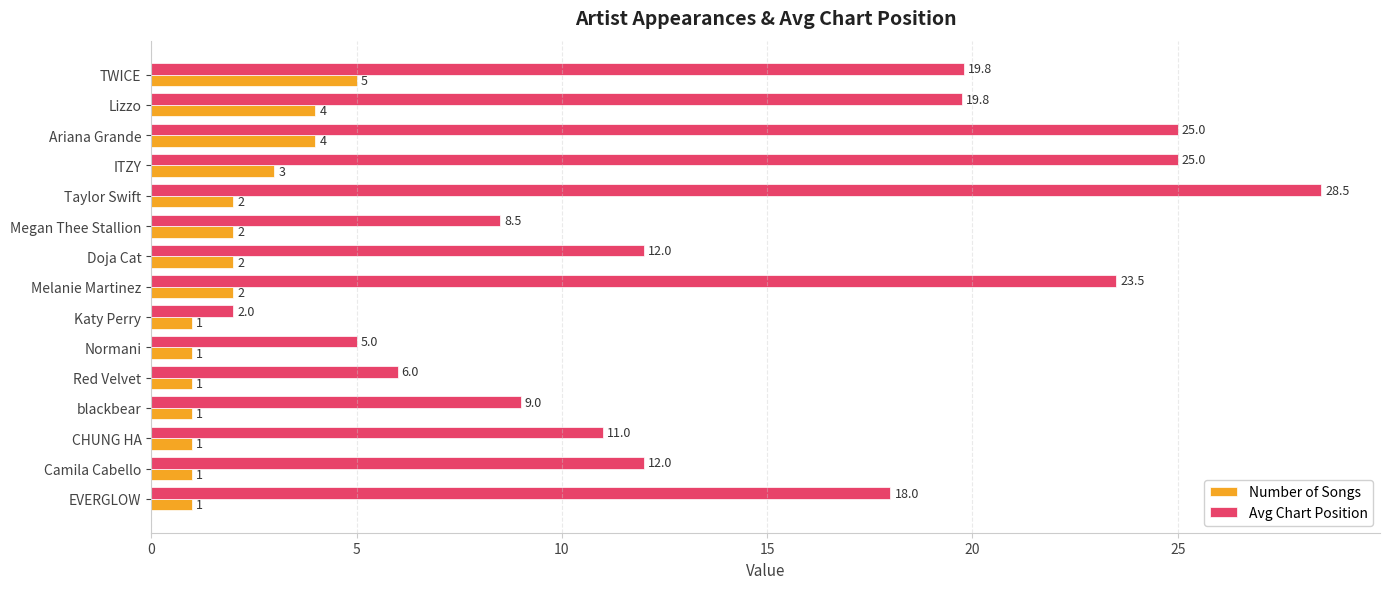

What is the spread (max minus min) of values at blackbear?

8.0